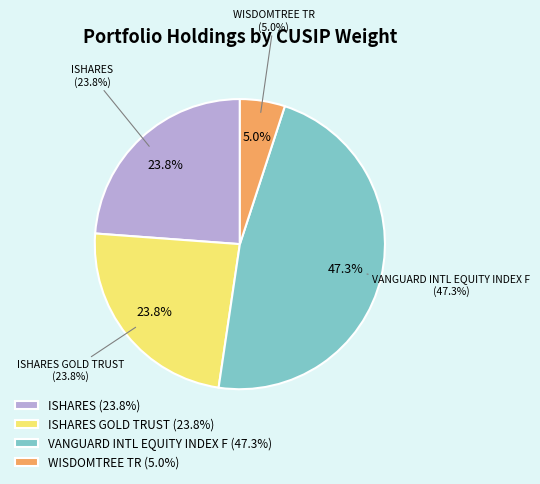

Which category has the smallest portion of the pie?

WISDOMTREE TR